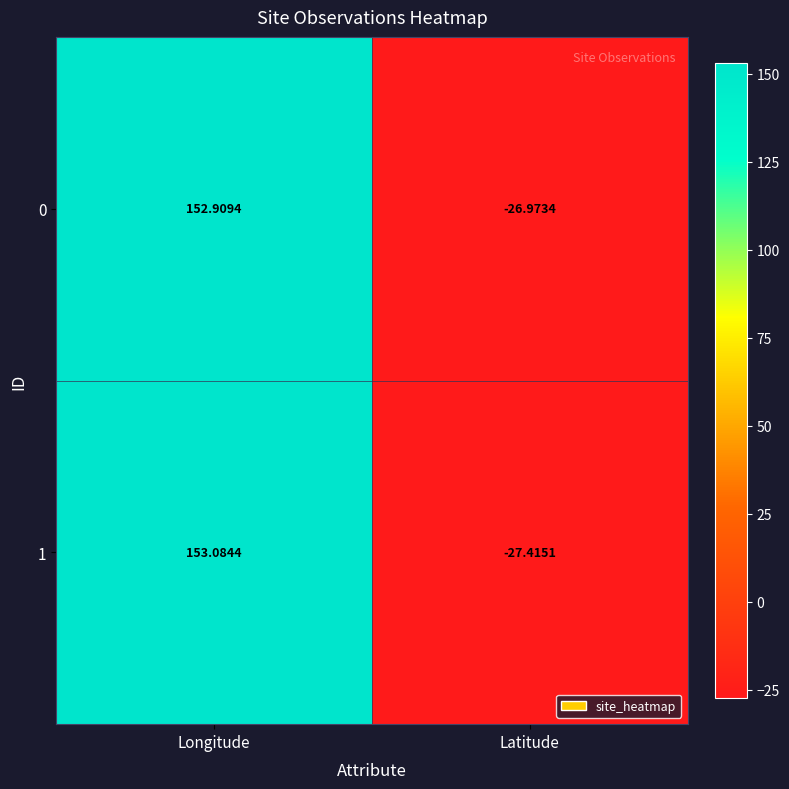

What is the difference between the highest and lowest values at Latitude?

0.4